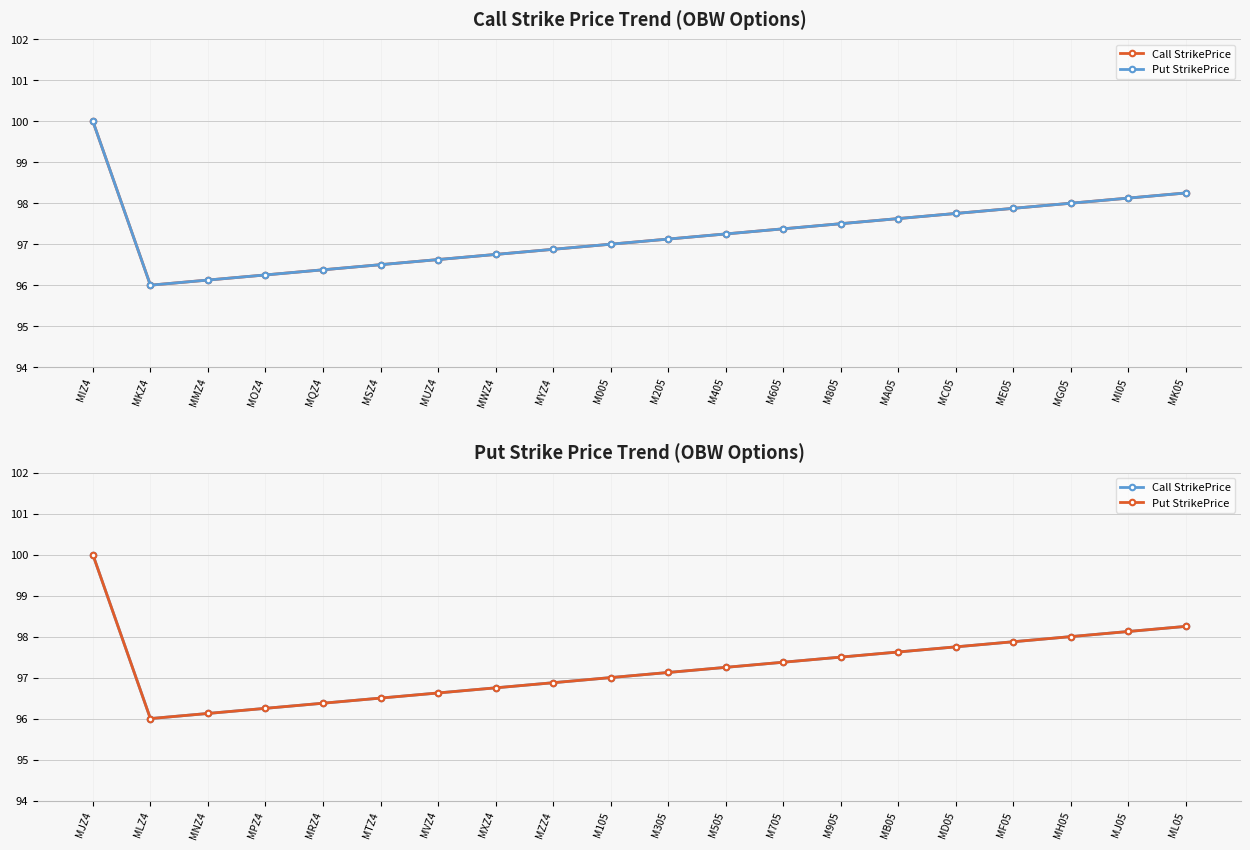

What is the value of the Call StrikePrice point at the 2nd from the left?

96.0